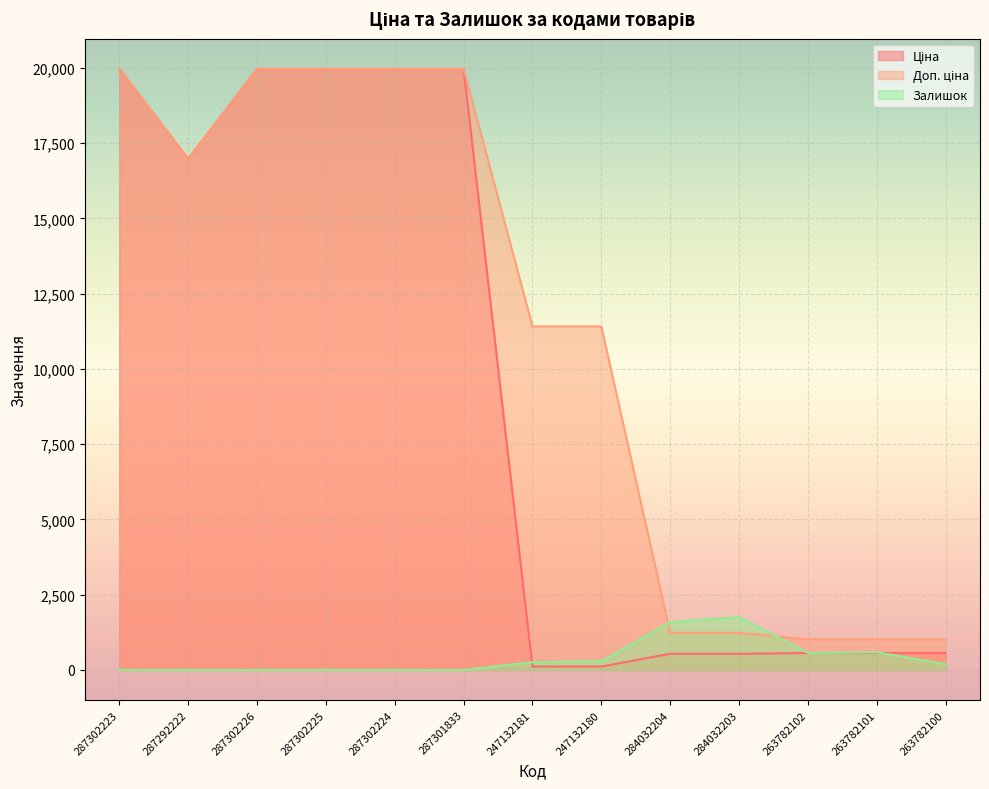

List the series in order of their overall mean, lowest first.

Залишок, Ціна, Доп. ціна